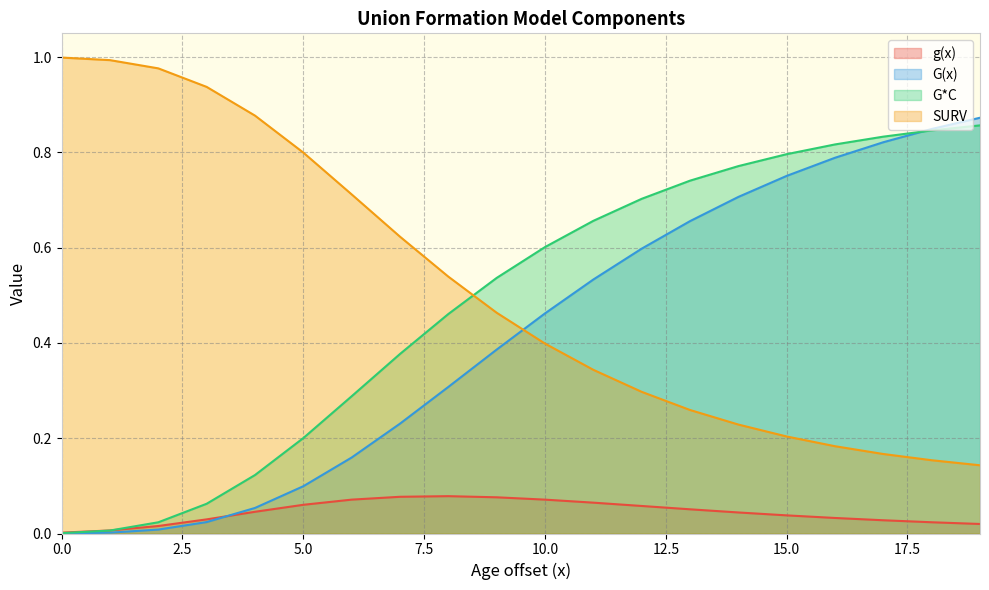

At which category is the sum across all series the highest?

19